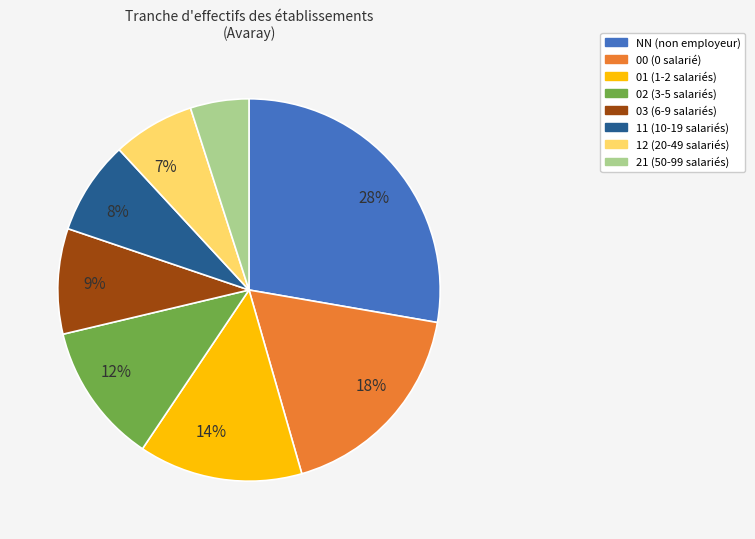

Does any single category account for the majority?

No